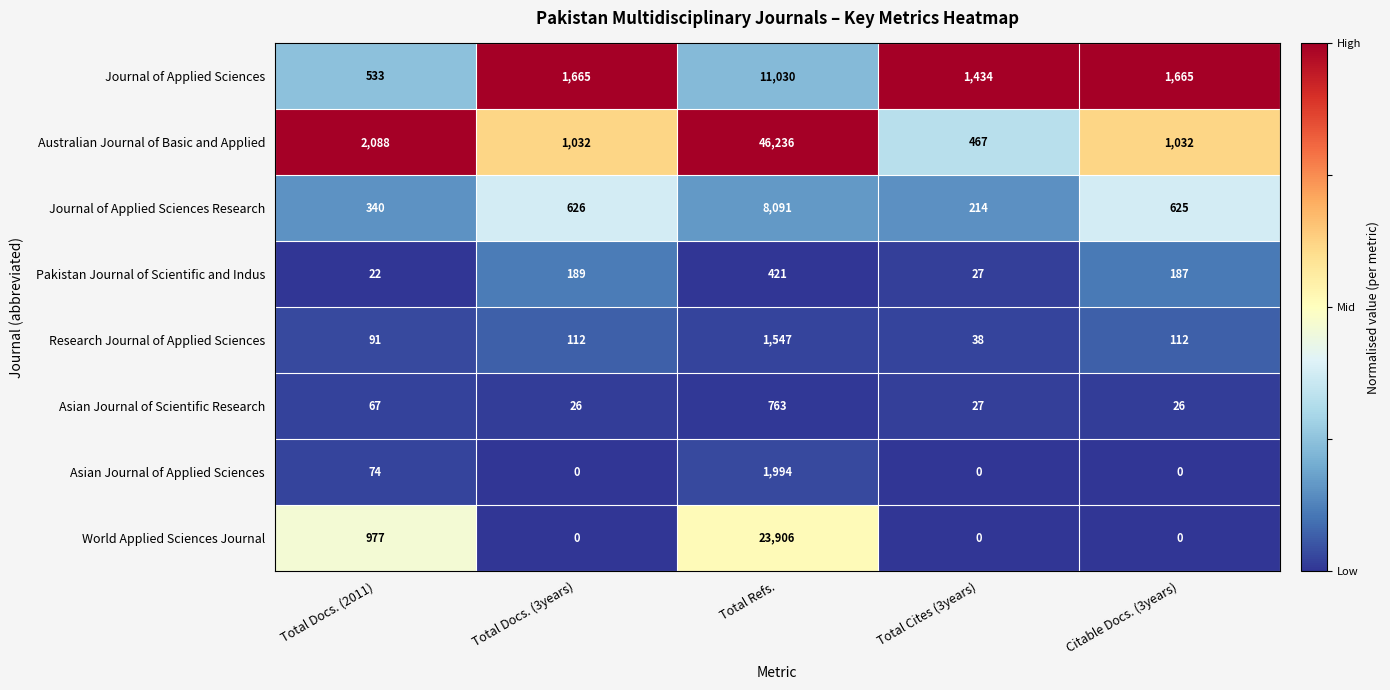

What is the difference between the maximum and second lowest values in the Research Journal of Applied Sciences series?

1456